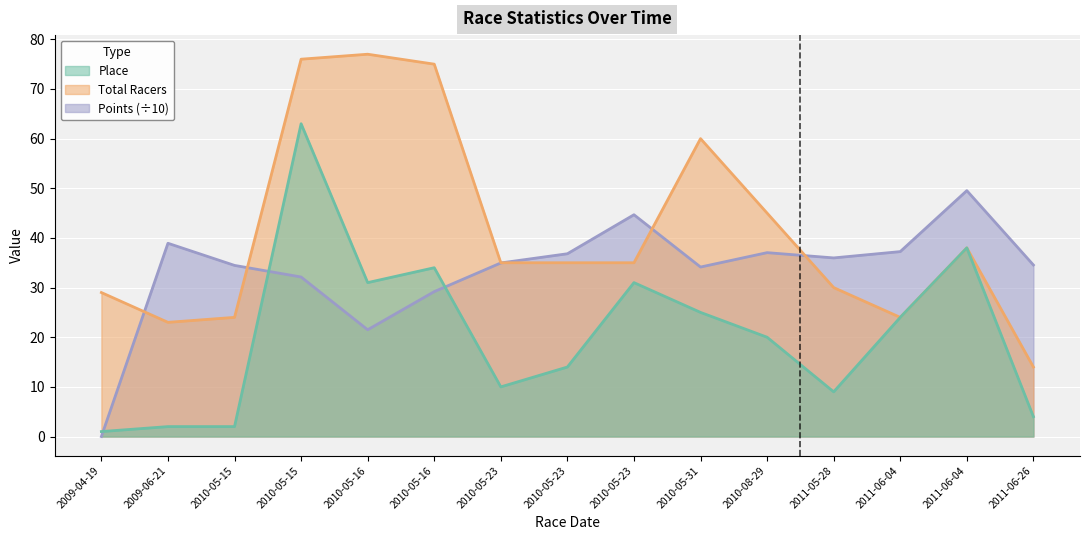

True or false: Place has a value of 7.0 at 2010-05-16.

False